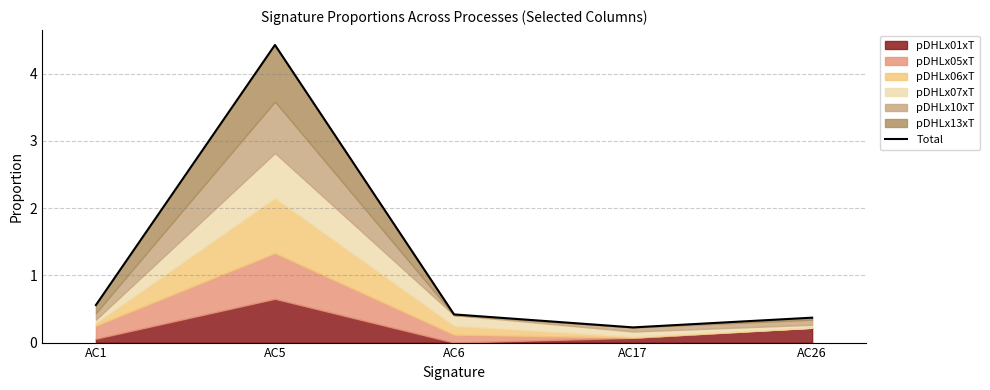

True or false: the data shows 0.6 at AC1.

True